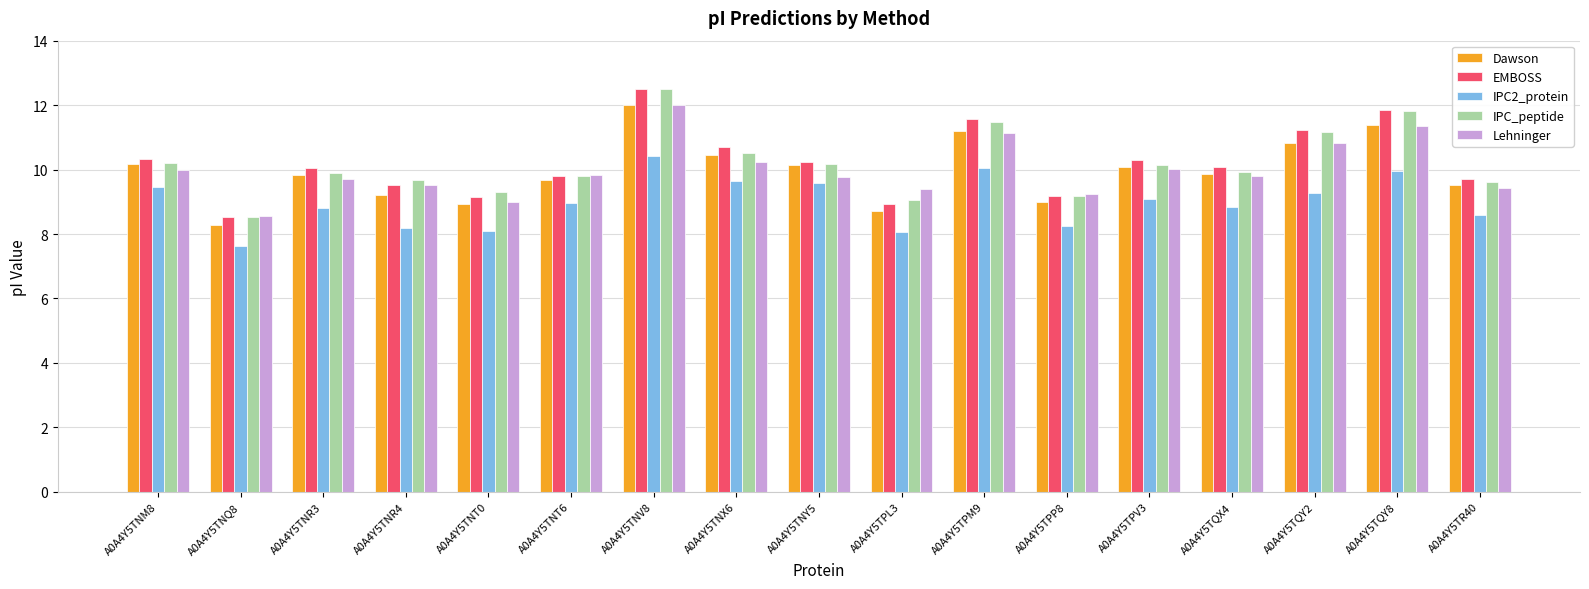

What is the greatest value displayed?

12.5